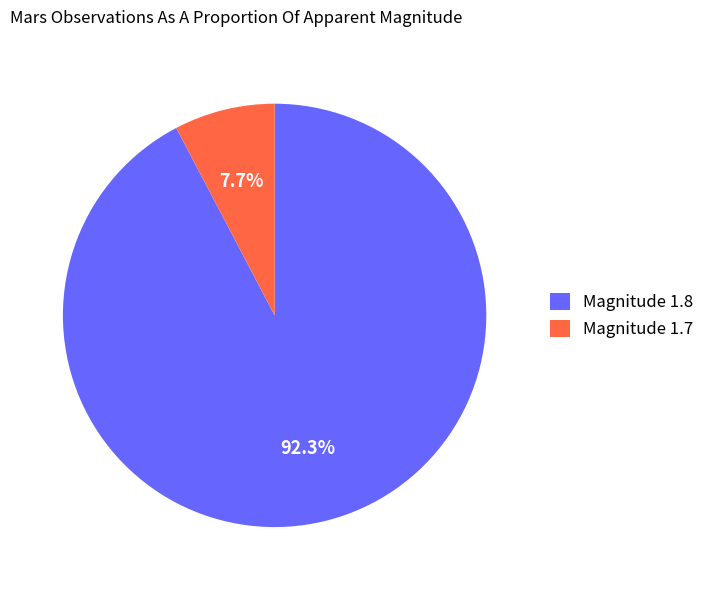

Which category accounts for the majority?

Magnitude 1.8